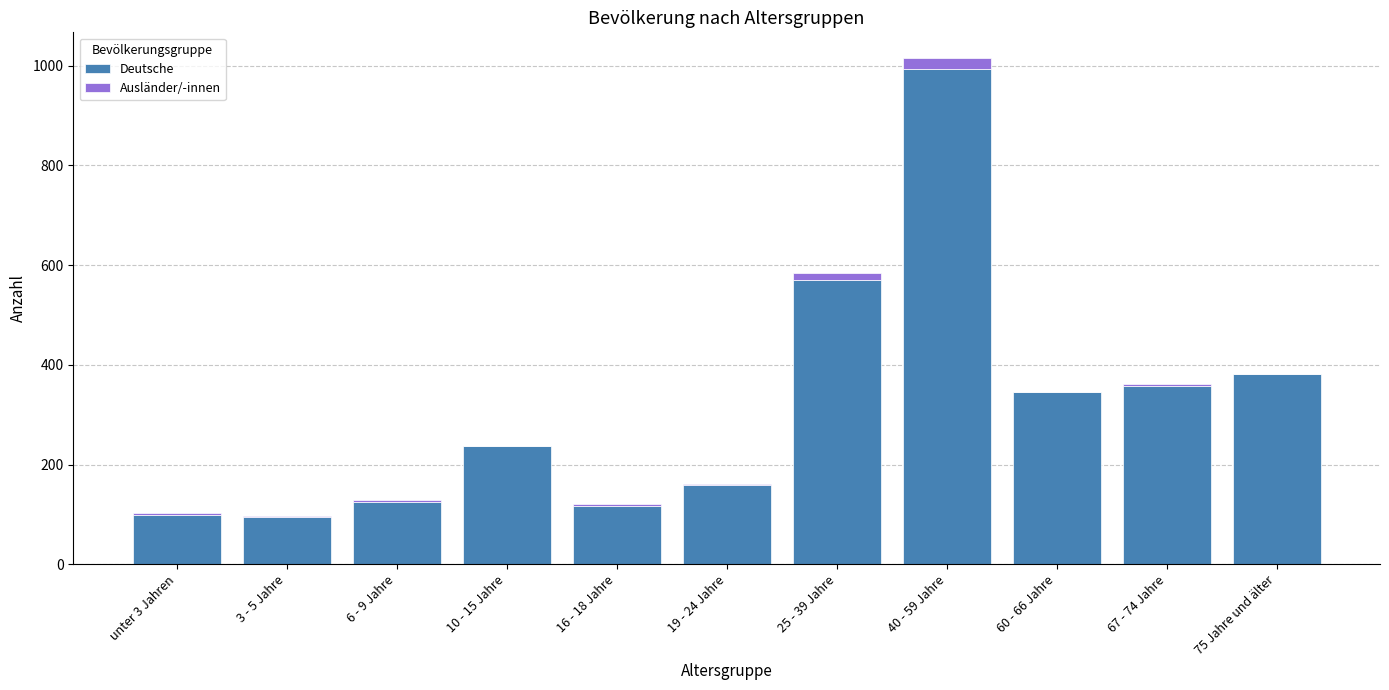

Reading left to right, list the values for the Deutsche series.

unter 3 Jahren=99	3 - 5 Jahre=94	6 - 9 Jahre=125	10 - 15 Jahre=237	16 - 18 Jahre=117	19 - 24 Jahre=159	25 - 39 Jahre=571	40 - 59 Jahre=994	60 - 66 Jahre=345	67 - 74 Jahre=358	75 Jahre und älter=382